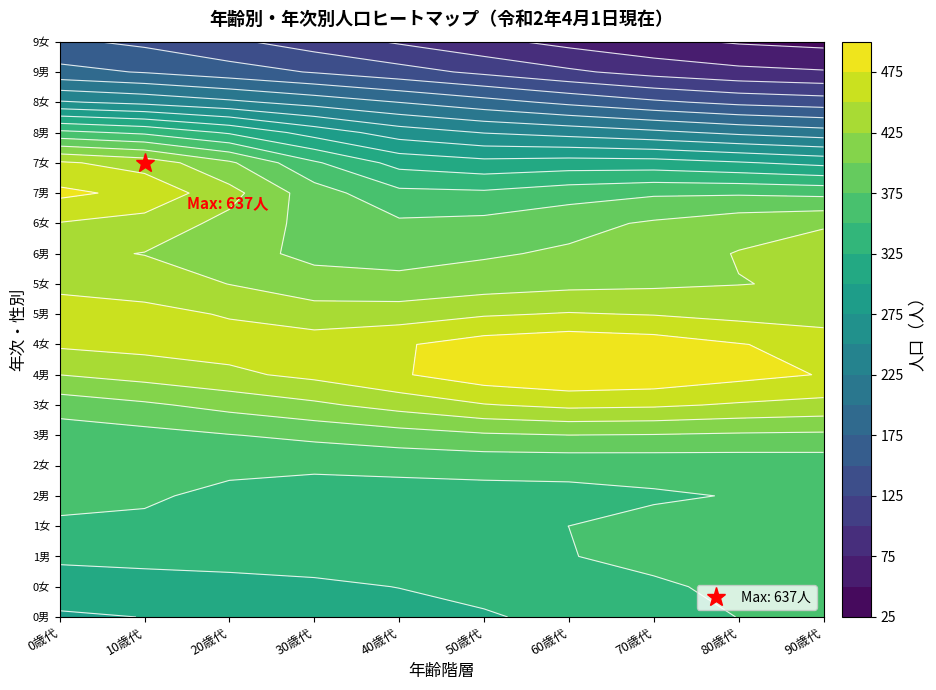

How many values in the 70歳代 series are below 384?

10